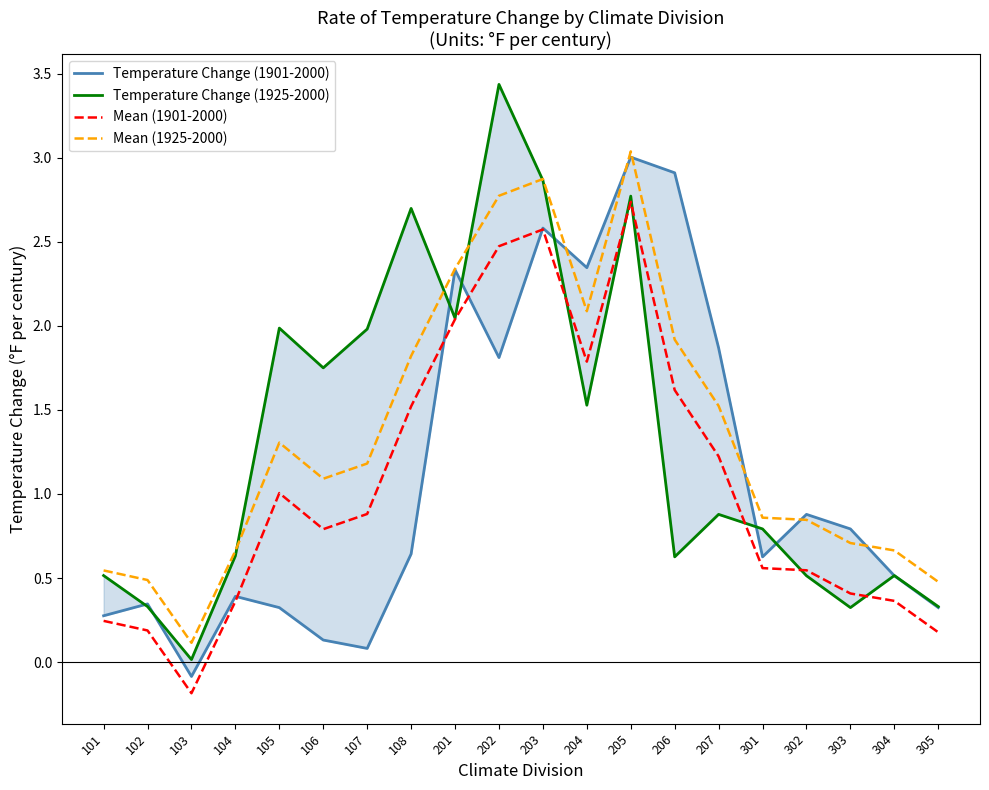

At which category is the sum across all series the highest?

205